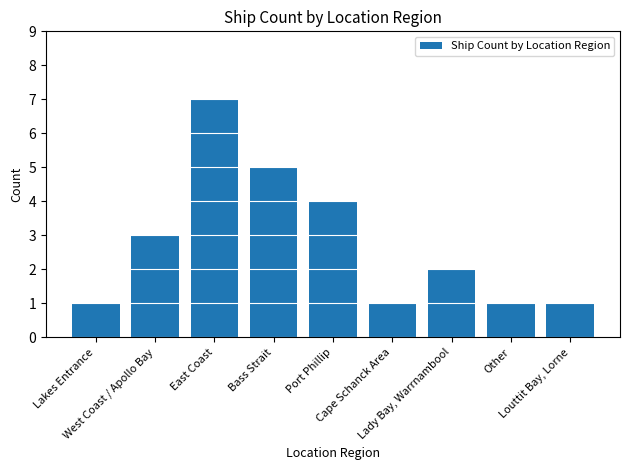

Reading left to right, what are all the values shown in this chart?

Lakes Entrance=1	West Coast / Apollo Bay=3	East Coast=7	Bass Strait=5	Port Phillip=4	Cape Schanck Area=1	Lady Bay, Warrnambool=2	Other=1	Louttit Bay, Lorne=1